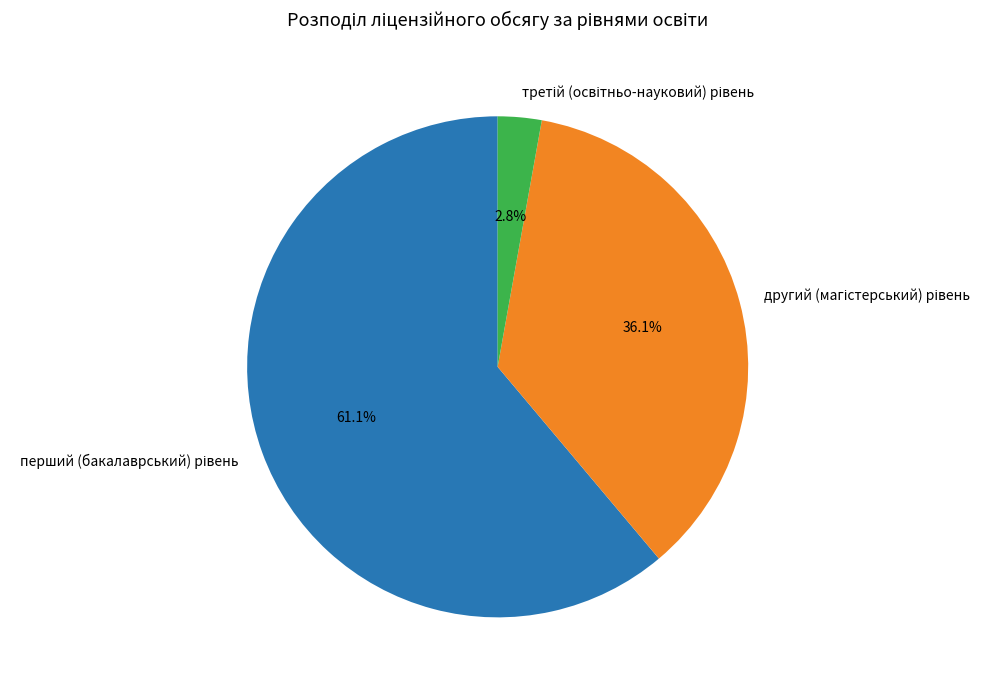

Does any single category account for the majority?

Yes